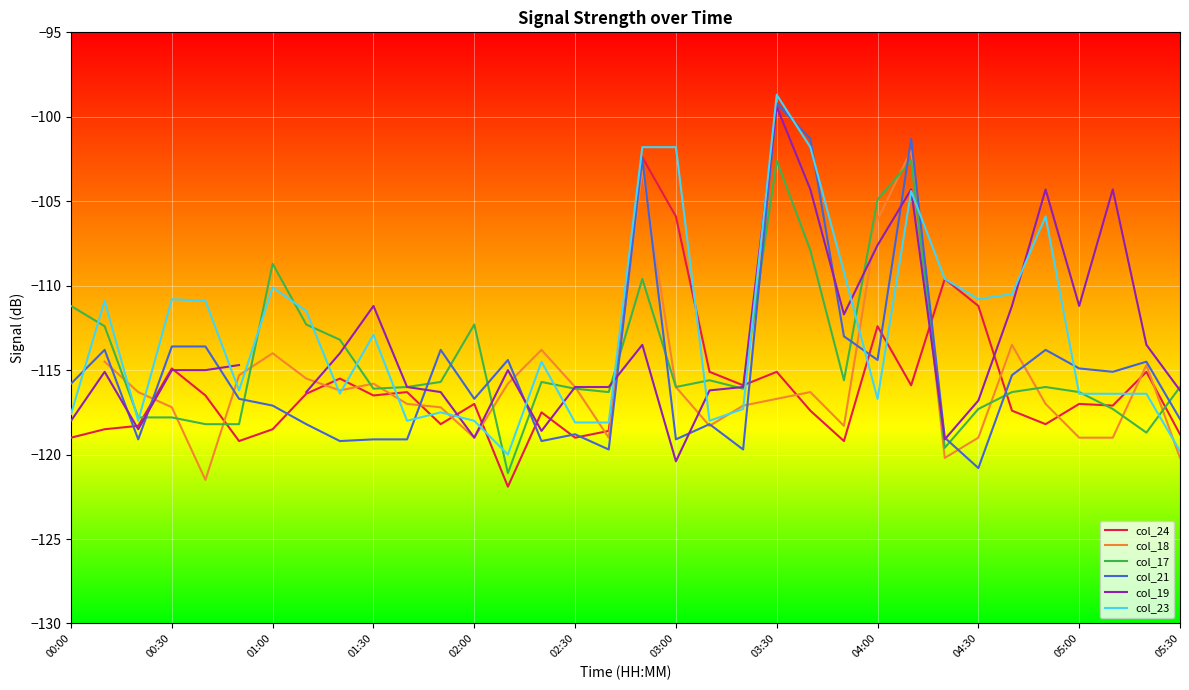

How many intersections are there between col_23 and col_17?

18